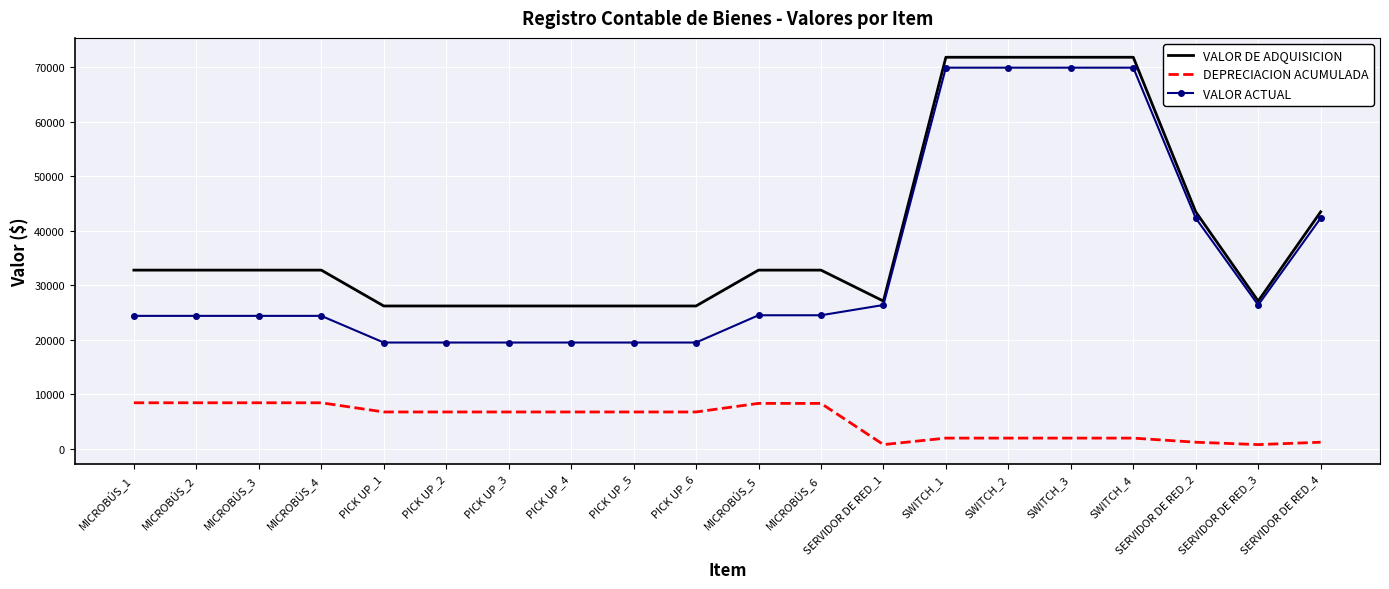

True or false: DEPRECIACION ACUMULADA and VALOR DE ADQUISICION intersect in this chart.

False